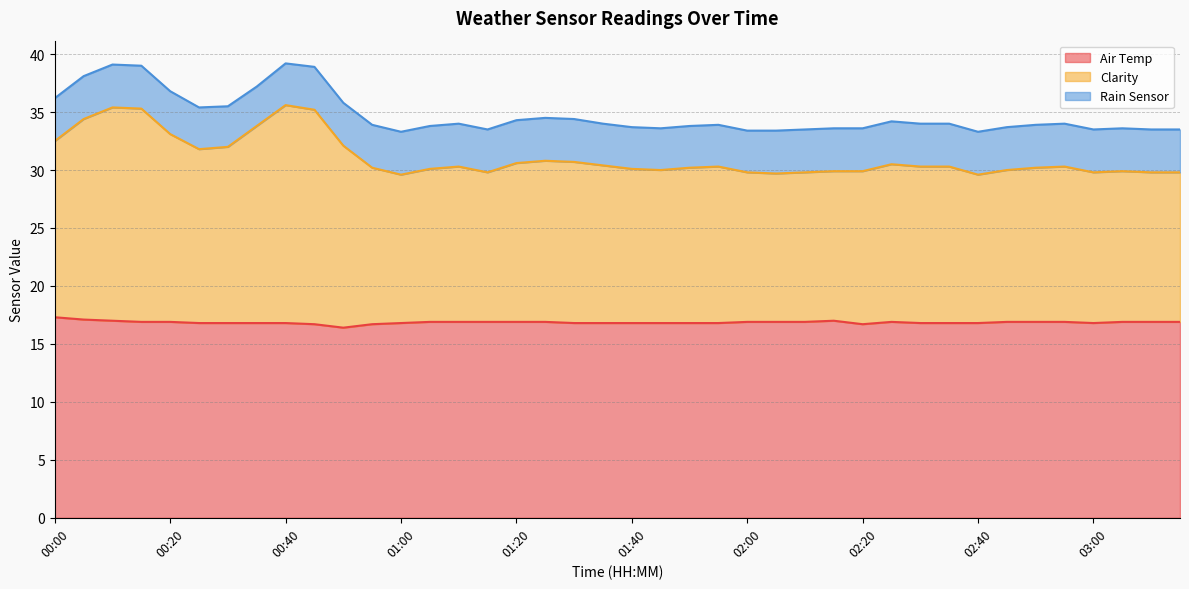

True or false: Air Temp and Clarity cross at least once.

False